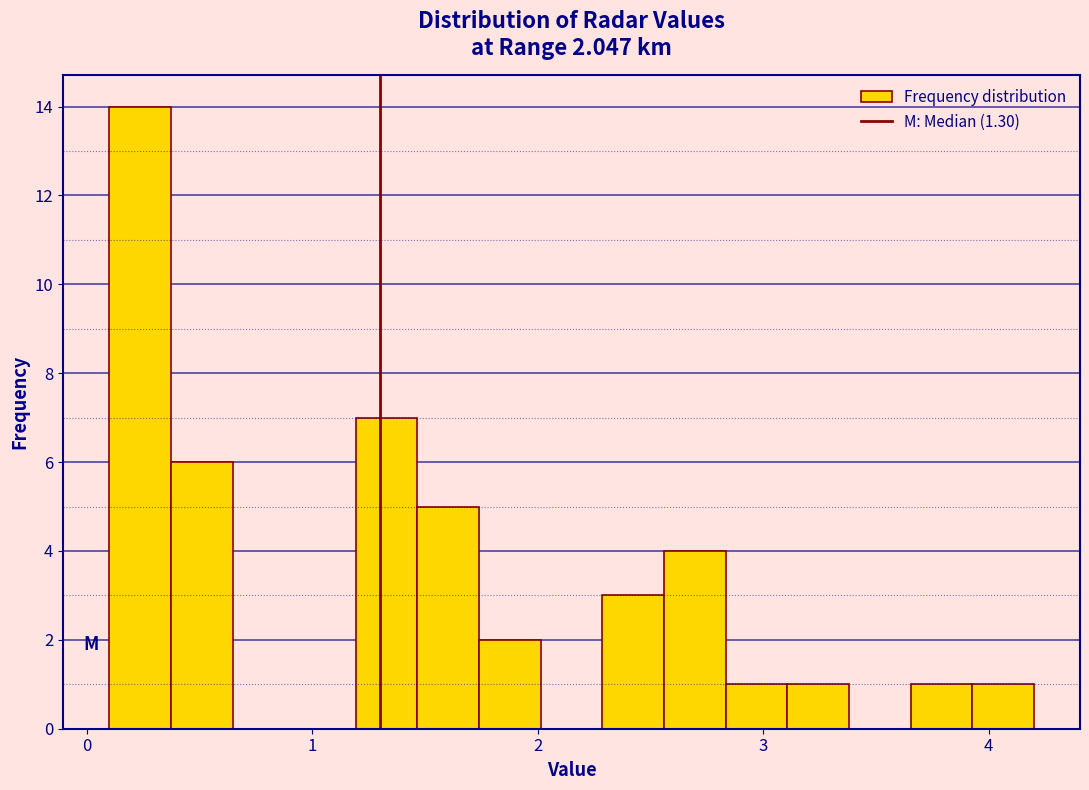

Read against the x-axis, roughly where is the centre of the tallest bar?

0.2